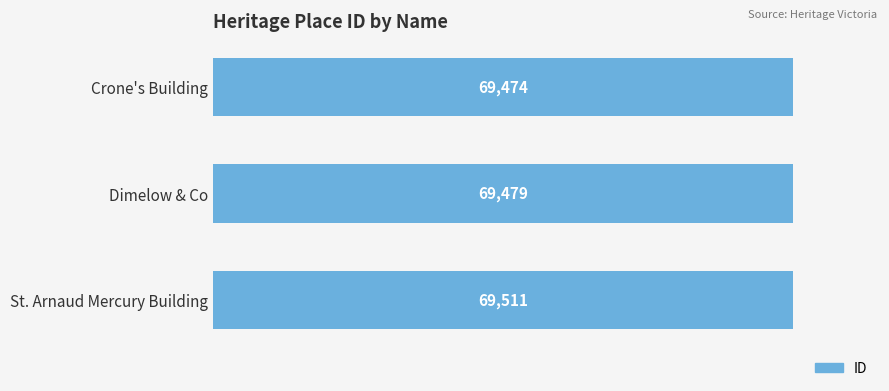

List the labels in order of value, smallest first.

Crone's Building, Dimelow & Co, St. Arnaud Mercury Building